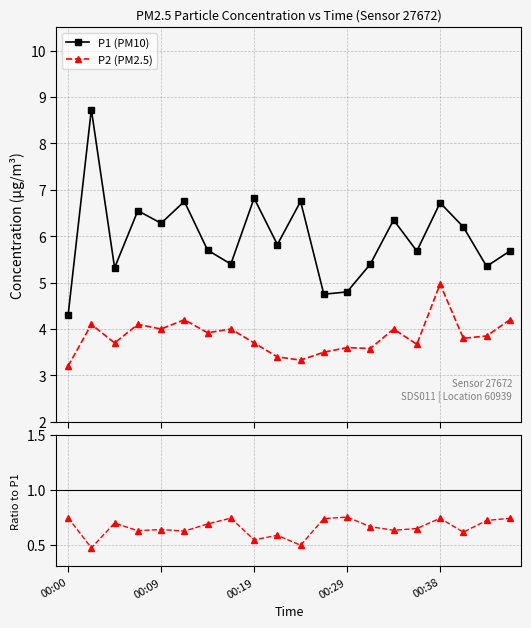

Reading right to left, list all the values displayed in this chart.

P1 (PM10): 5.7	5.3	6.2	6.7	5.7	6.3	5.4	4.8	4.8	6.8	5.8	6.8	5.4	5.7	6.8	6.3	6.5	5.3	8.7	4.3
P2 (PM2.5): 4.2	3.9	3.8	5.0	3.7	4.0	3.6	3.6	3.5	3.3	3.4	3.7	4.0	3.9	4.2	4.0	4.1	3.7	4.1	3.2
P2/P1: 0.7	0.7	0.6	0.7	0.6	0.6	0.7	0.8	0.7	0.5	0.6	0.5	0.7	0.7	0.6	0.6	0.6	0.7	0.5	0.7